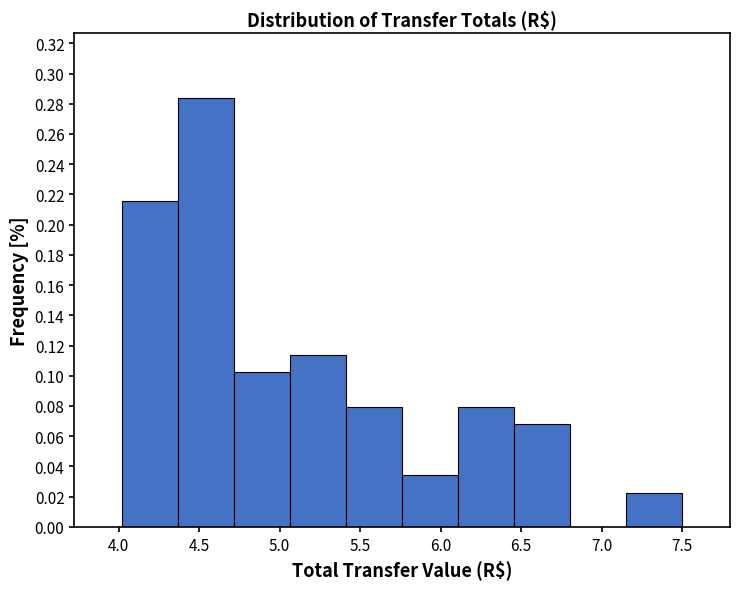

Reading left to right, list every bar in this chart as the range it spans on the x-axis followed by its height. Neither the bar edges nor the heights are printed on the chart, so give them approximately, as read against the axes.

4.00 to 4.35: 0.216
4.35 to 4.70: 0.284
4.70 to 5.05: 0.102
5.05 to 5.40: 0.114
5.40 to 5.75: 0.080
5.75 to 6.10: 0.034
6.10 to 6.45: 0.080
6.45 to 6.80: 0.068
6.80 to 7.15: 0
7.15 to 7.50: 0.022